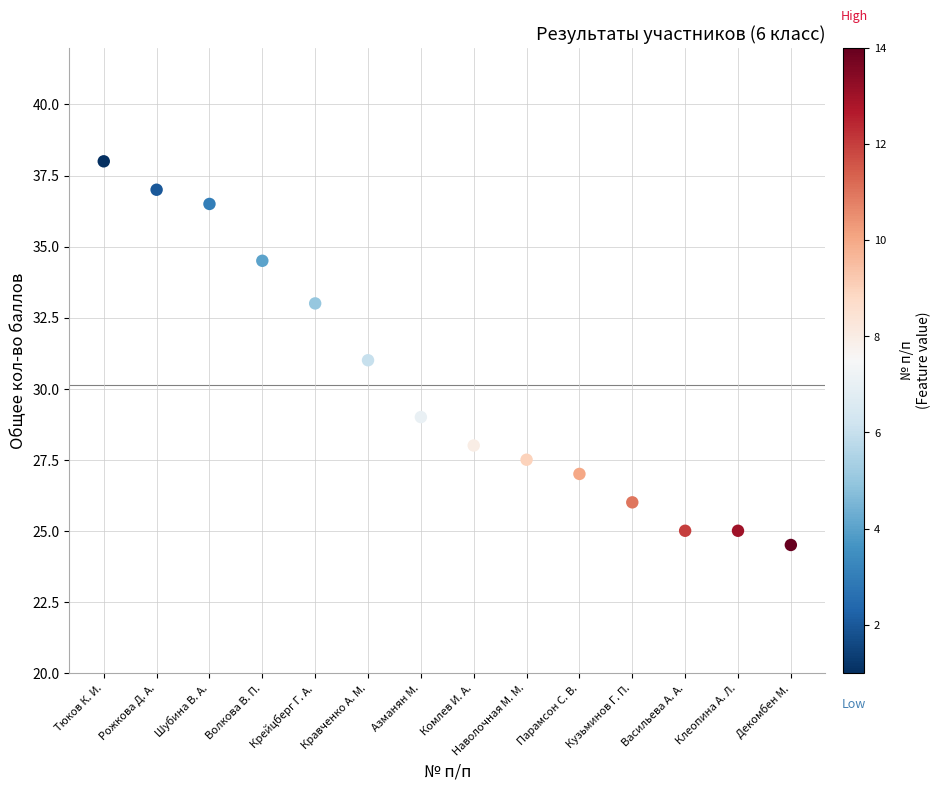

What is the range of Y values (max minus min)?

13.5